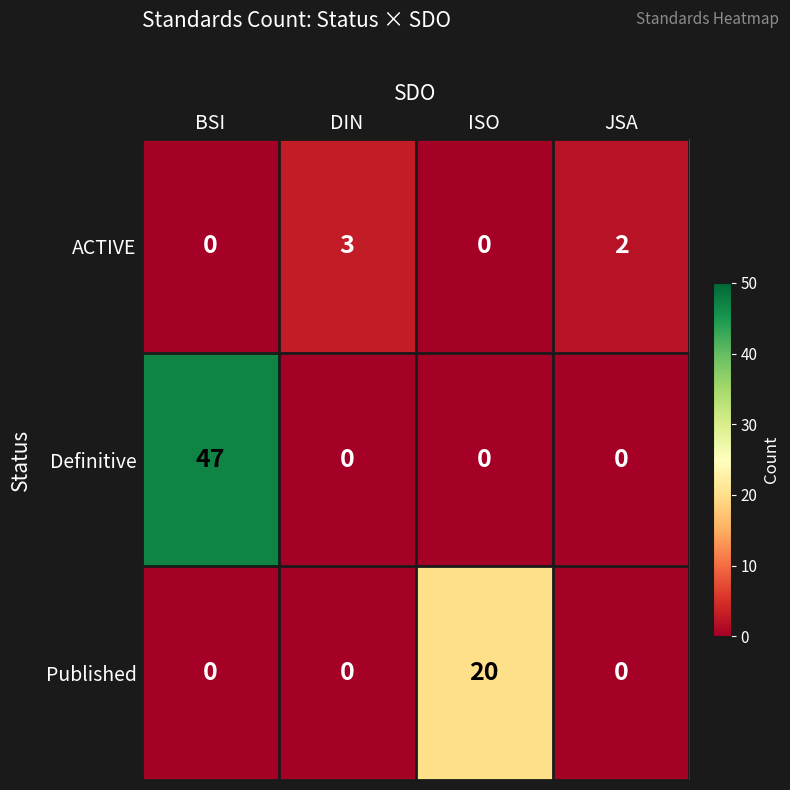

True or false: Published has a value of 31 at ISO.

False